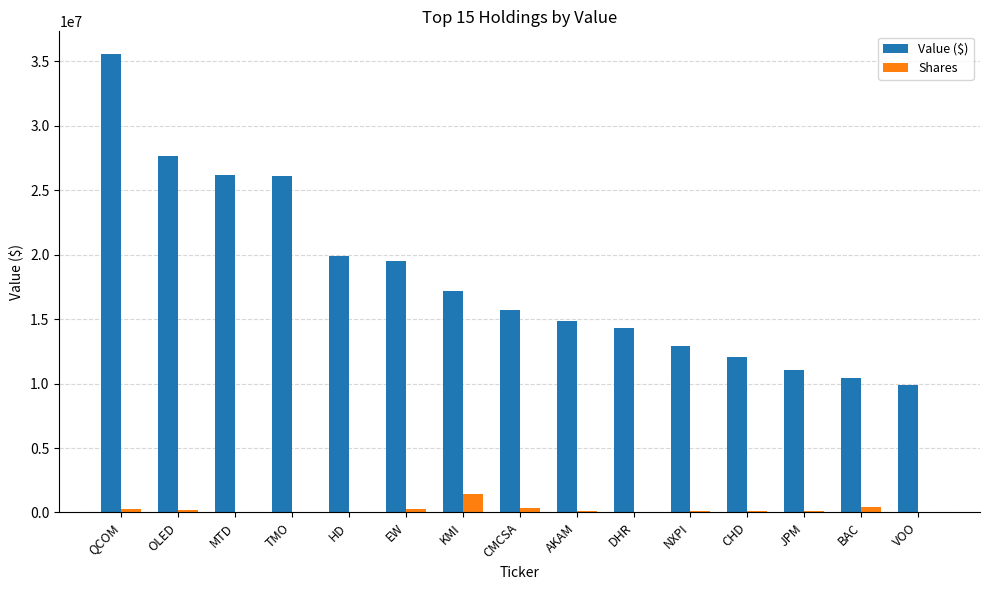

What is the sum of all Value ($) values?

273302000